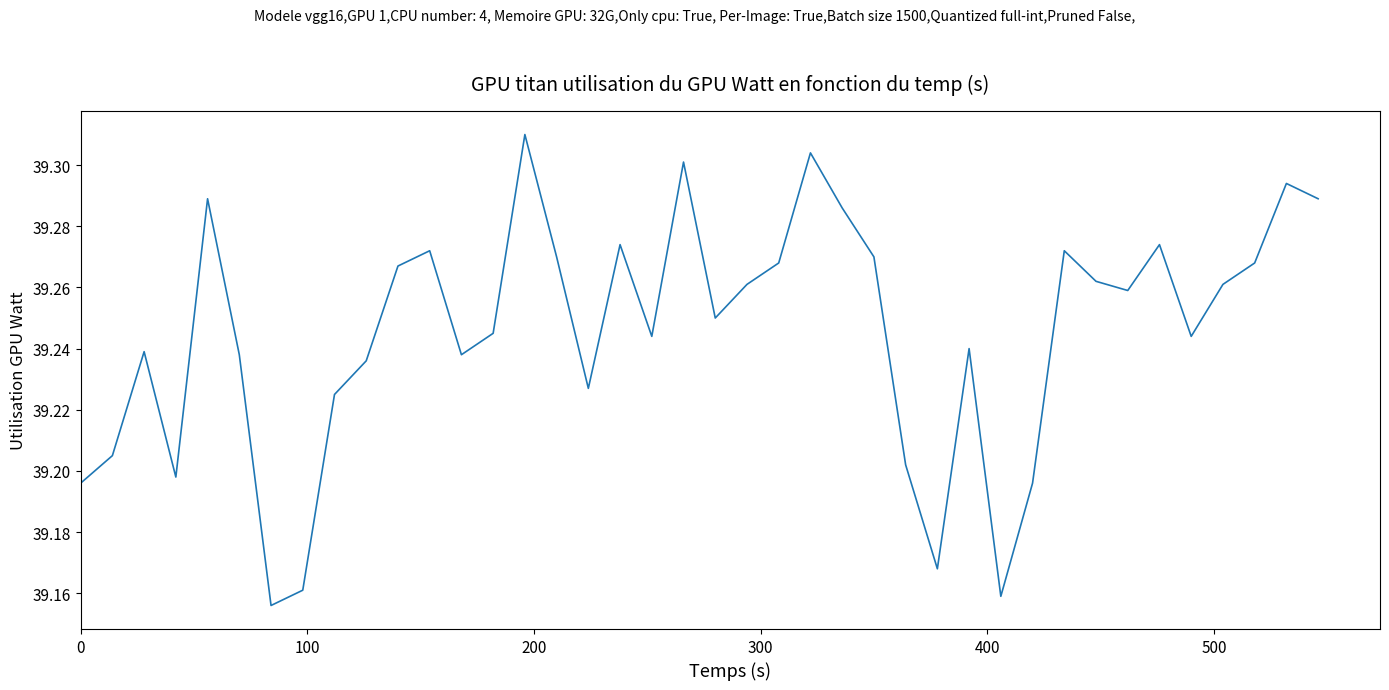

What is the difference between the second highest and second lowest values?

0.1